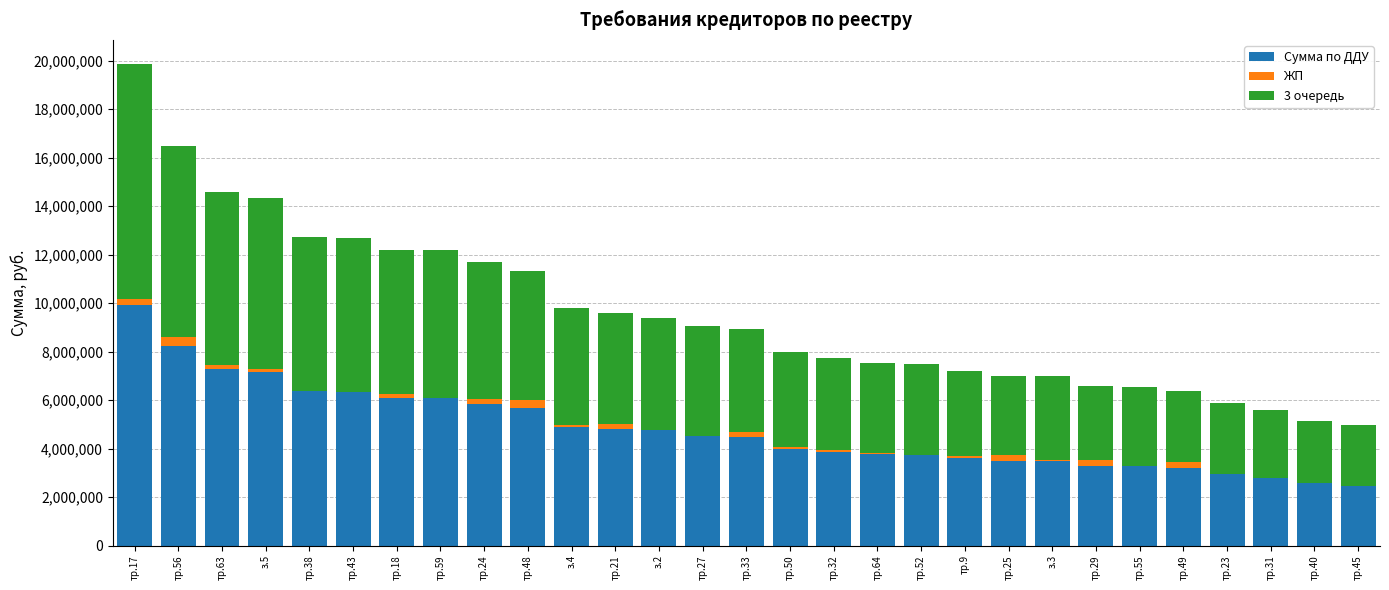

What is the total value across all series at тр.40?

5122670.4